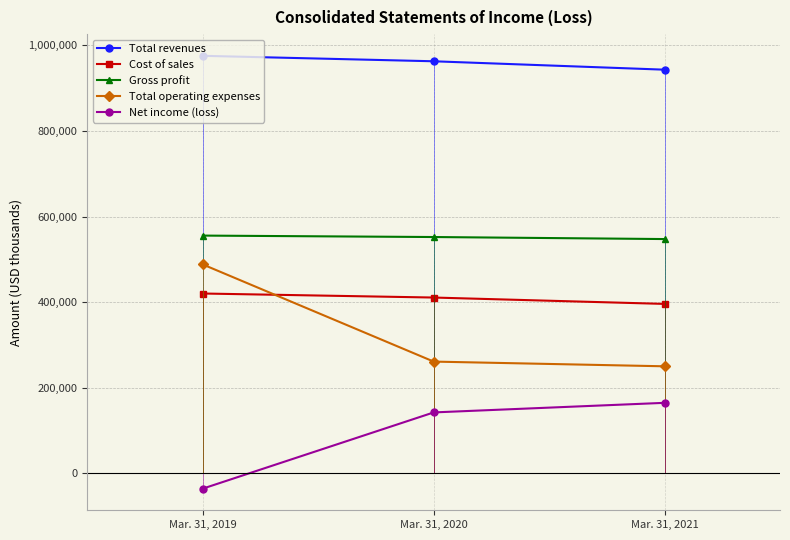

Is it true that Total operating expenses equals 788329 at Mar. 31, 2021?

False